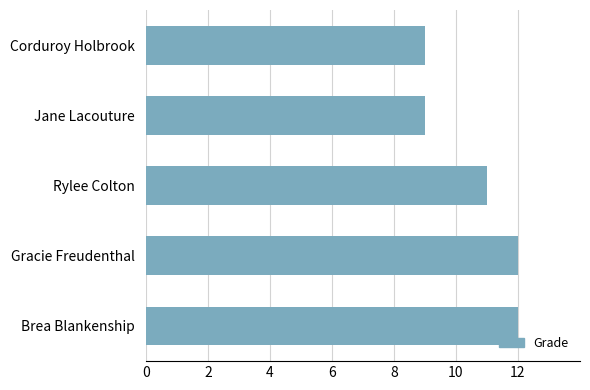

How many data points are less than 11?

2